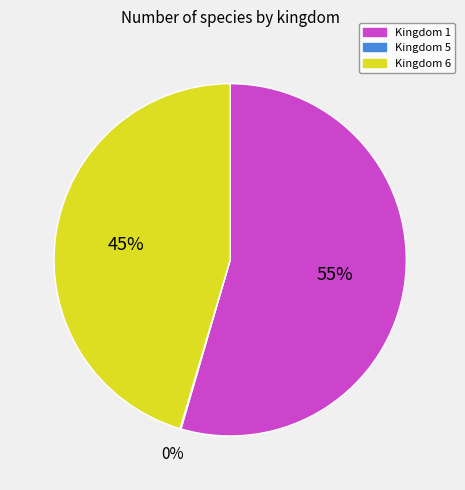

Which slice is the largest?

Kingdom 1